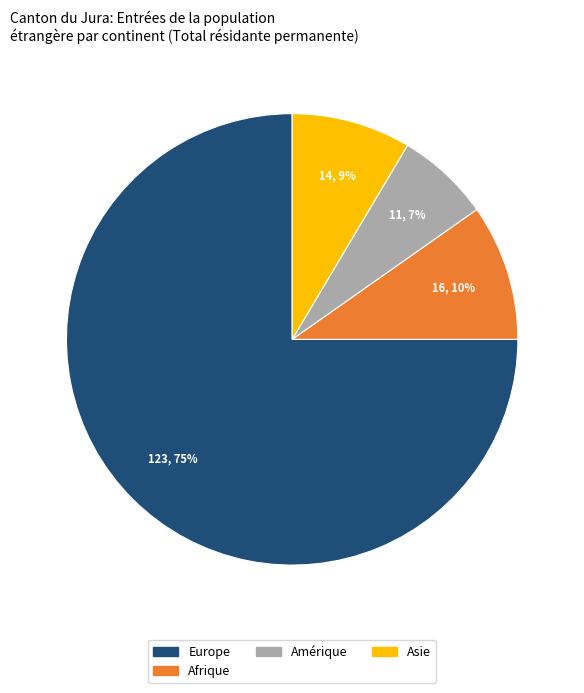

To the nearest percent, what is the average slice percentage?

25%